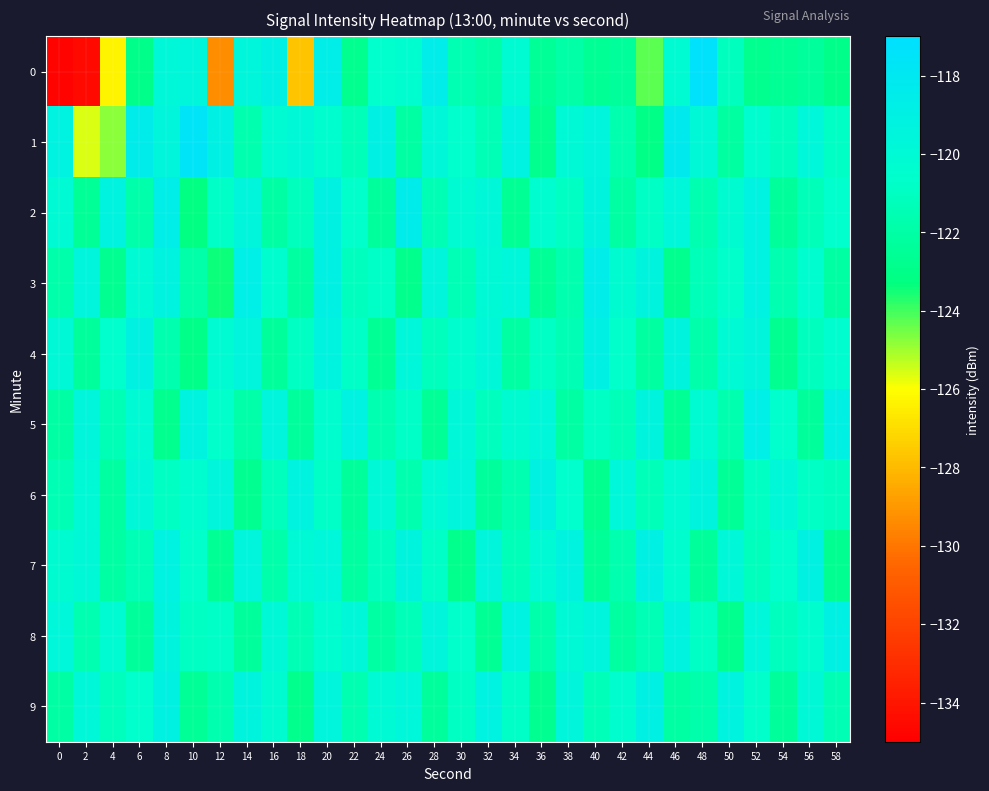

Reading left to right, extract all data points from this chart.

0: 0=-134.8	2=-134.6	4=-126.3	6=-122.9	8=-119.8	10=-119.6	12=-129.4	14=-119.6	16=-119.0	18=-127.7	20=-118.7	22=-122.8	24=-120.6	26=-120.4	28=-118.6	30=-121.5	32=-121.9	34=-120.2	36=-122.5	38=-122.0	40=-122.6	42=-122.4	44=-124.3	46=-120.2	48=-117.2	50=-121.1	52=-122.8	54=-122.6	56=-122.3	58=-122.9
1: 0=-119.2	2=-125.6	4=-124.8	6=-118.4	8=-119.5	10=-117.5	12=-119.0	14=-121.6	16=-120.2	18=-119.9	20=-120.5	22=-121.3	24=-118.9	26=-122.1	28=-119.8	30=-120.6	32=-121.4	34=-119.2	36=-122.8	38=-120.0	40=-119.5	42=-121.7	44=-123.1	46=-118.3	48=-119.9	50=-122.2	52=-120.4	54=-121.1	56=-119.7	58=-120.9
2: 0=-120.1	2=-122.5	4=-119.3	6=-121.8	8=-118.7	10=-123.2	12=-120.8	14=-119.6	16=-122.0	18=-121.2	20=-119.1	22=-120.7	24=-122.3	26=-118.5	28=-121.5	30=-120.2	32=-119.8	34=-122.6	36=-120.4	38=-121.0	40=-119.4	42=-122.1	44=-120.9	46=-119.7	48=-121.6	50=-120.3	52=-119.2	54=-122.4	56=-121.3	58=-120.6
3: 0=-121.8	2=-119.5	4=-122.7	6=-120.1	8=-119.3	10=-121.9	12=-123.4	14=-118.8	16=-120.5	18=-122.2	20=-119.0	22=-121.1	24=-120.8	26=-122.9	28=-119.6	30=-121.4	32=-120.0	34=-119.7	36=-122.5	38=-121.7	40=-118.6	42=-120.3	44=-119.4	46=-122.8	48=-121.3	50=-120.7	52=-119.2	54=-121.6	56=-120.4	58=-122.1
4: 0=-119.9	2=-122.3	4=-120.6	6=-119.1	8=-121.7	10=-123.0	12=-120.2	14=-119.5	16=-122.4	18=-121.0	20=-119.3	22=-120.8	24=-122.6	26=-119.7	28=-121.2	30=-120.5	32=-119.8	34=-122.1	36=-120.9	38=-121.5	40=-118.9	42=-120.7	44=-122.2	46=-119.4	48=-121.8	50=-120.1	52=-119.6	54=-122.7	56=-121.1	58=-120.4
5: 0=-122.0	2=-119.6	4=-121.4	6=-120.1	8=-122.8	10=-119.3	12=-120.7	14=-121.9	16=-119.5	18=-122.3	20=-120.5	22=-119.2	24=-121.6	26=-120.8	28=-122.5	30=-119.8	32=-121.1	34=-120.3	36=-119.7	38=-122.1	40=-120.9	42=-121.3	44=-119.4	46=-122.6	48=-120.2	50=-121.7	52=-118.8	54=-120.6	56=-122.4	58=-119.0
6: 0=-121.5	2=-120.0	4=-122.2	6=-119.8	8=-121.0	10=-120.4	12=-119.6	14=-122.7	16=-121.2	18=-119.3	20=-120.8	22=-122.4	24=-119.9	26=-121.7	28=-120.1	30=-119.5	32=-122.3	34=-121.6	36=-119.1	38=-120.6	40=-122.8	42=-119.7	44=-121.3	46=-120.2	48=-119.4	50=-122.5	52=-121.0	54=-119.8	56=-120.9	58=-121.1
7: 0=-120.3	2=-119.9	4=-122.1	6=-121.4	8=-119.2	10=-120.7	12=-122.6	14=-119.5	16=-121.8	18=-120.0	20=-119.7	22=-122.2	24=-121.1	26=-119.4	28=-120.8	30=-122.9	32=-119.6	34=-121.3	36=-120.1	38=-119.3	40=-122.5	42=-121.7	44=-119.0	46=-120.5	48=-122.4	50=-119.8	52=-121.2	54=-120.6	56=-119.1	58=-122.7
8: 0=-119.7	2=-121.6	4=-120.2	6=-122.4	8=-119.4	10=-121.0	12=-120.8	14=-122.3	16=-119.9	18=-121.5	20=-120.4	22=-119.8	24=-122.1	26=-121.3	28=-119.6	30=-120.7	32=-122.6	34=-119.2	36=-121.8	38=-120.0	40=-119.5	42=-122.2	44=-121.4	46=-119.3	48=-120.9	50=-122.8	52=-119.7	54=-121.1	56=-120.5	58=-119.0
9: 0=-122.0	2=-119.8	4=-121.2	6=-120.6	8=-119.1	10=-122.5	12=-121.7	14=-119.4	16=-120.3	18=-122.9	20=-119.5	22=-121.6	24=-120.1	26=-119.7	28=-122.3	30=-121.0	32=-119.2	34=-120.8	36=-122.7	38=-119.6	40=-121.3	42=-120.5	44=-119.0	46=-122.1	48=-121.8	50=-119.3	52=-120.7	54=-122.4	56=-119.9	58=-121.5